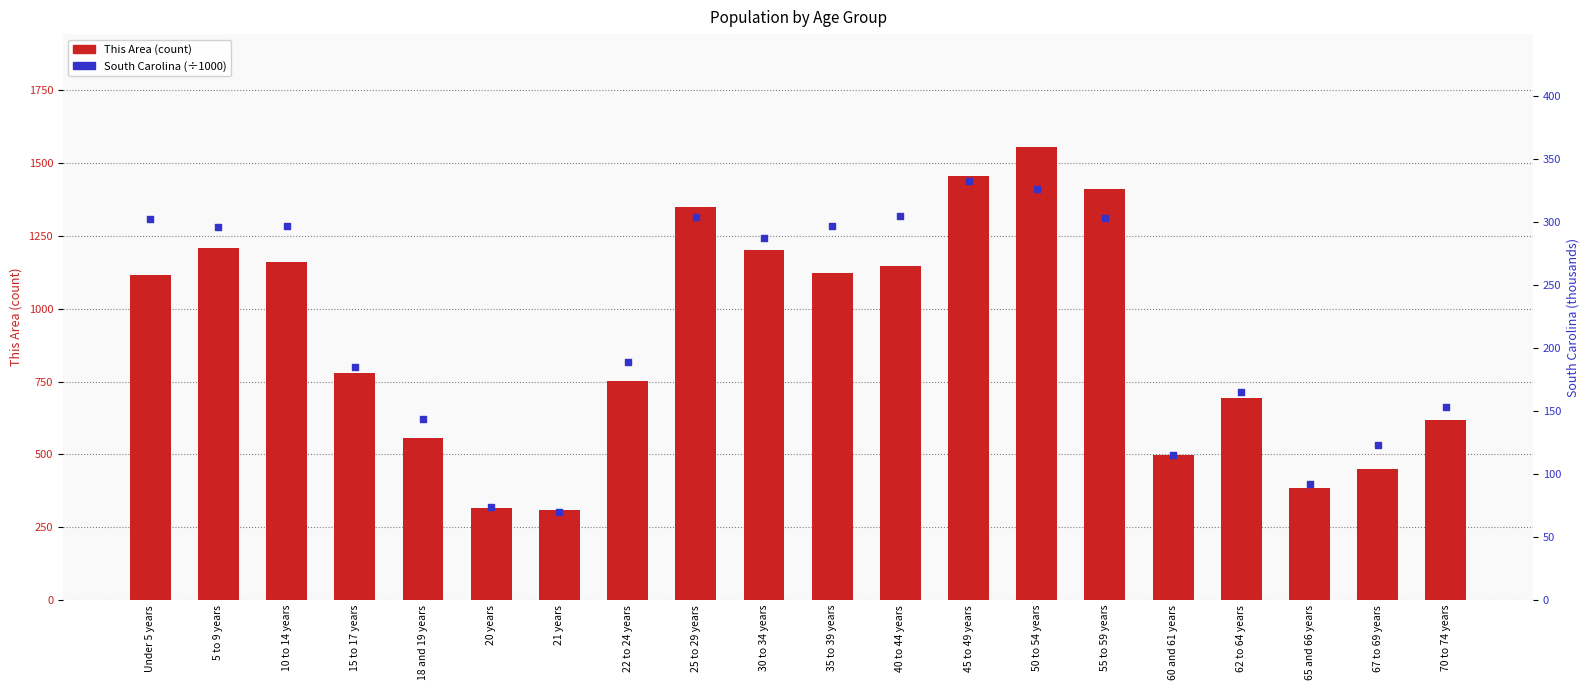

What are all the series names shown in the legend?

This Area (count), South Carolina (thousands)